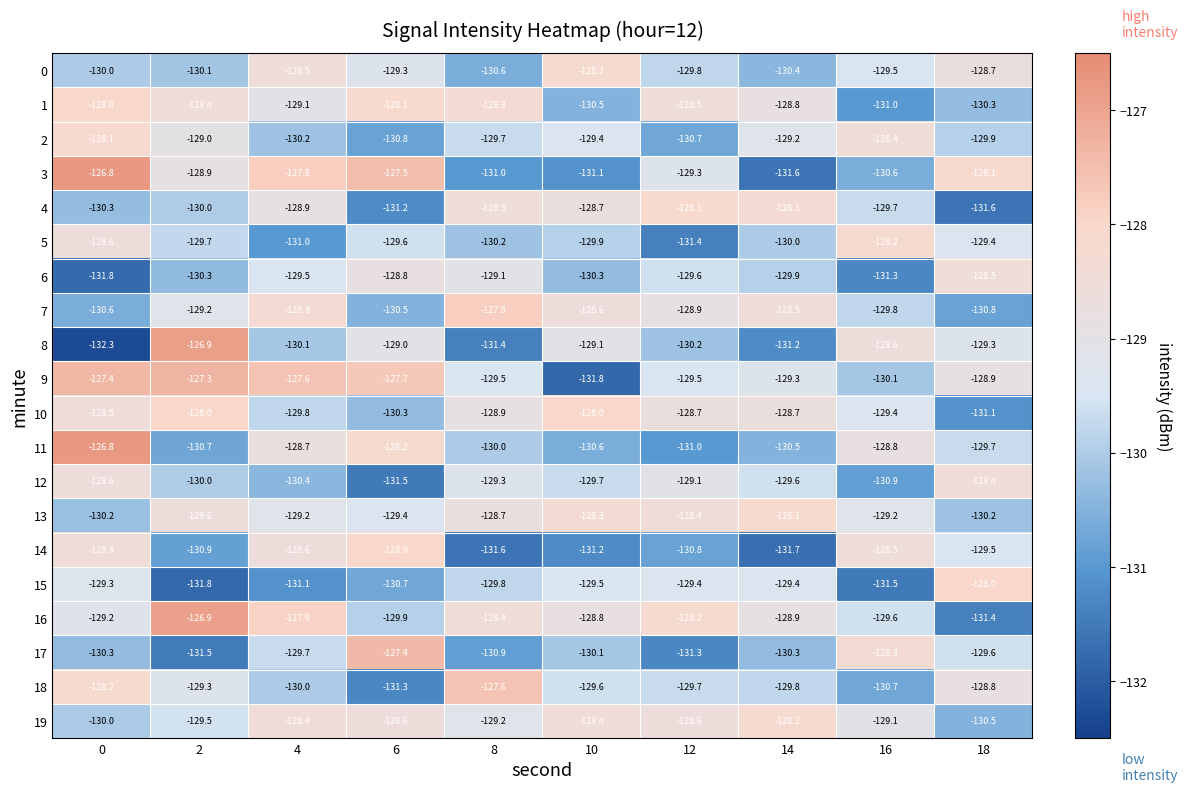

What is the average value of the 17 series?

-129.9